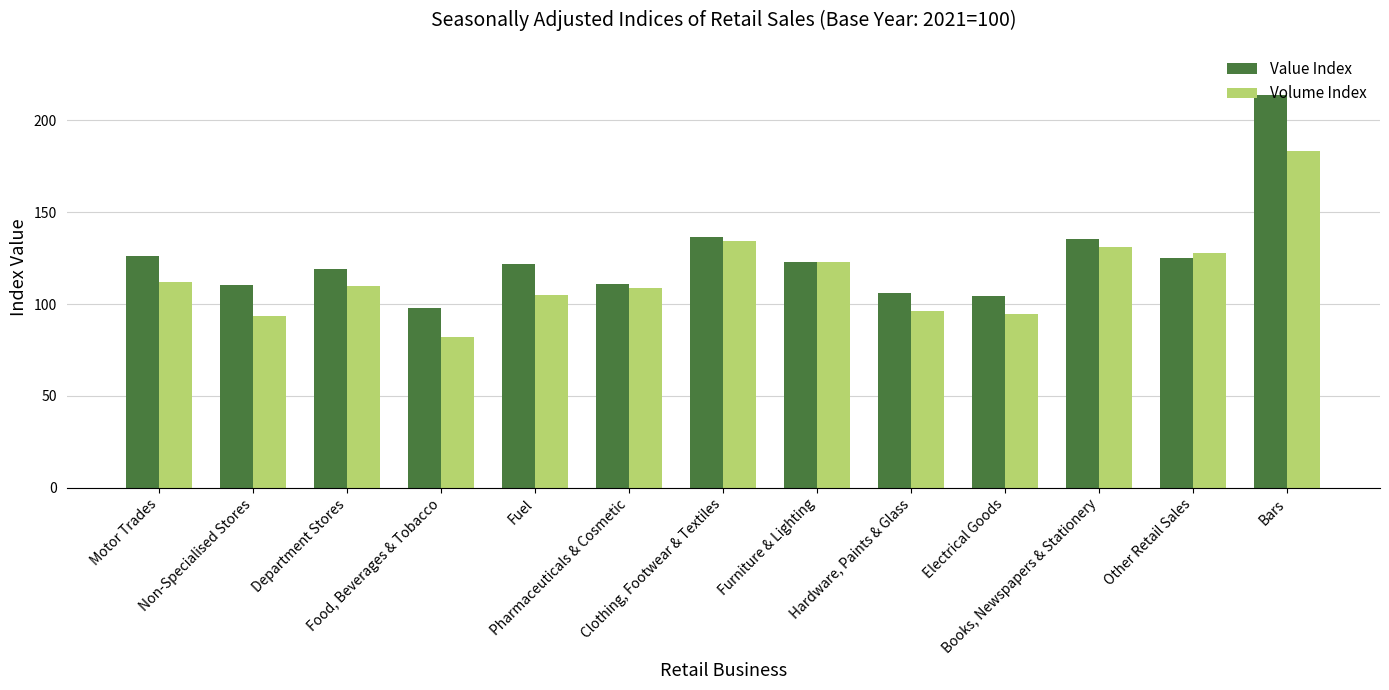

Count the number of categories in the chart.

13